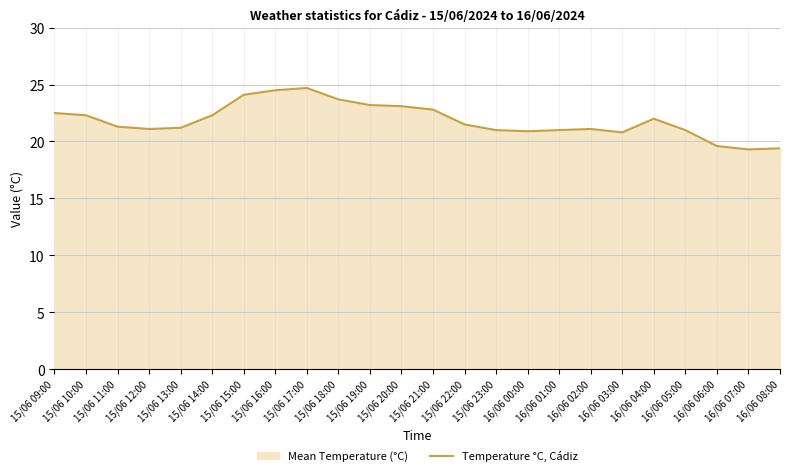

Does the chart display data point markers on the line(s)?

No